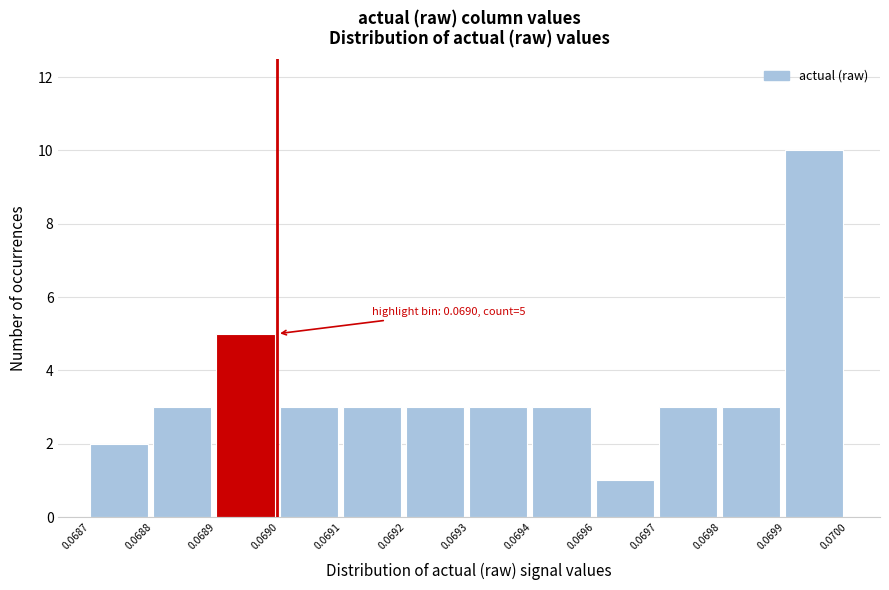

Reading left to right, extract all data points from this chart.

0.0687=2	0.0688=3	0.0689=5	0.0690=3	0.0691=3	0.0692=3	0.0693=3	0.0694=3	0.0696=1	0.0697=3	0.0698=3	0.0699=10